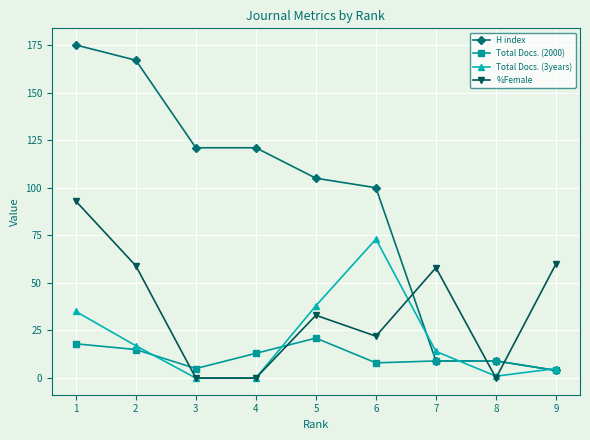

At which label does %Female first exceed 33?

1